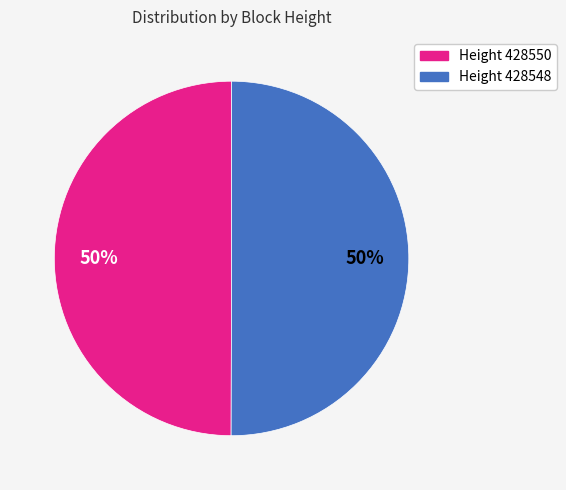

To the nearest percent, what is the average slice percentage?

50%